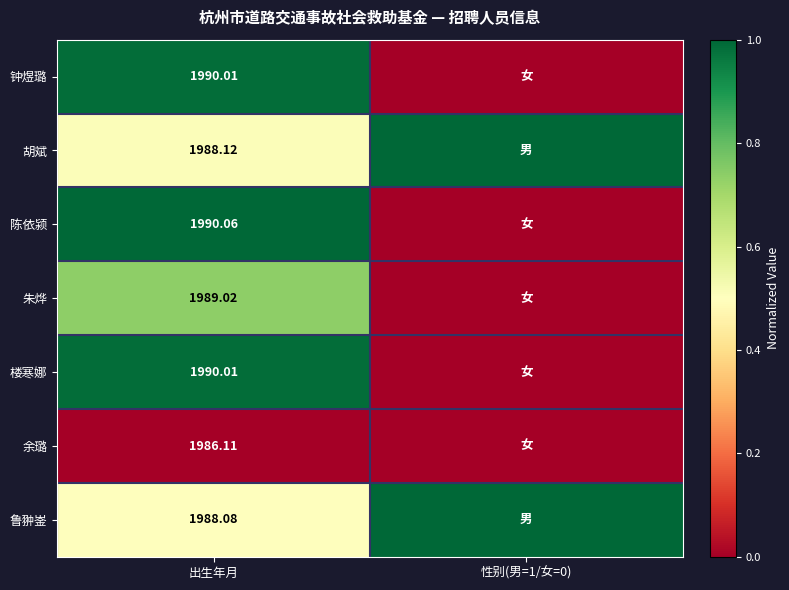

Is the value of 余璐 at 出生年月 greater than the value of 钟煜璐 at 出生年月?

No